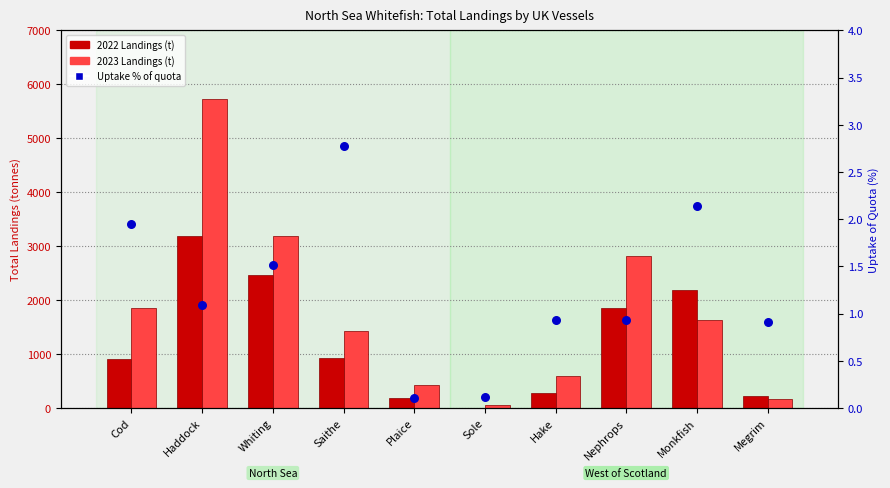

What is the total value across all series at Sole?

68.9